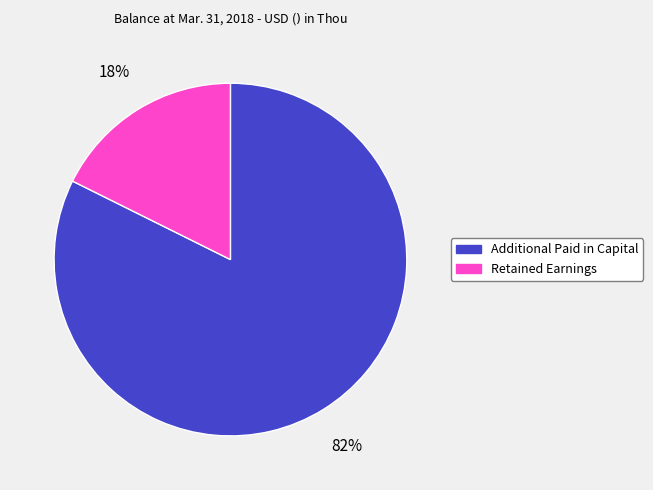

What is the largest slice in the pie chart?

Additional Paid in Capital